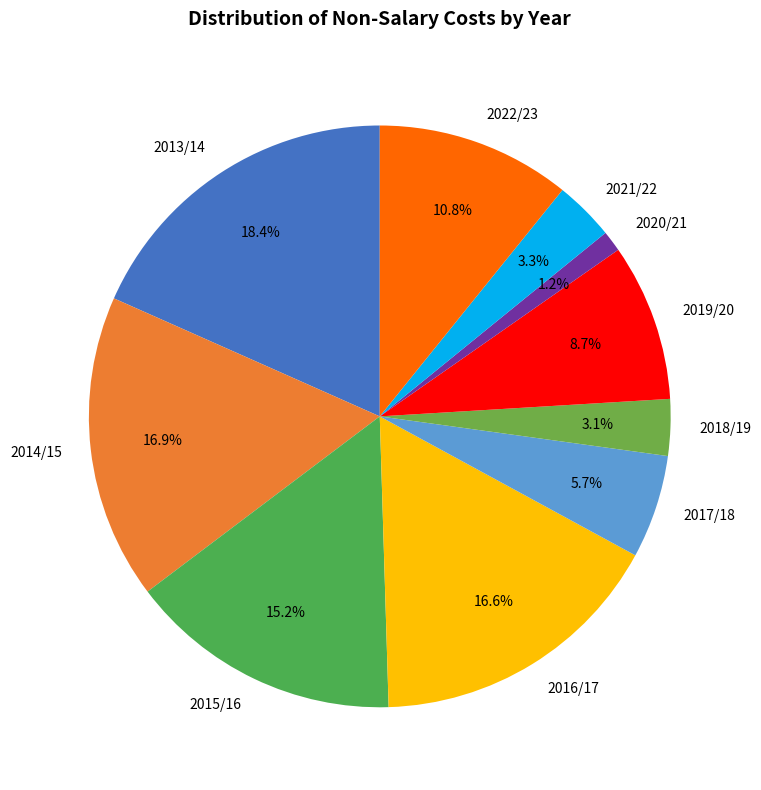

Does 2014/15 represent more than half of the total?

No